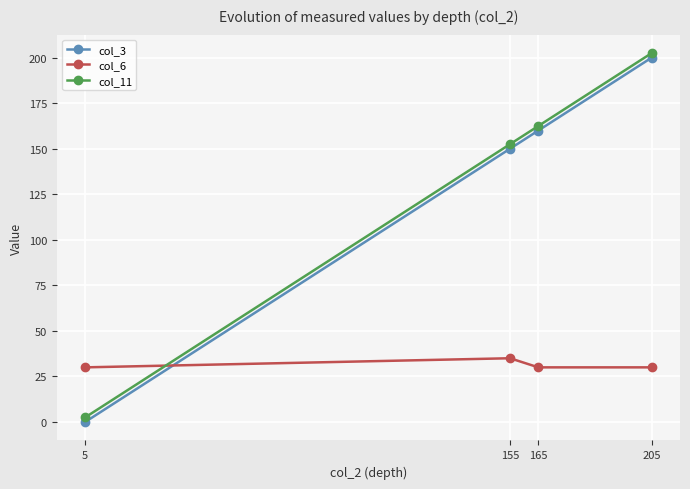

What is the difference between the col_3 values at 165 and 205?

40.0